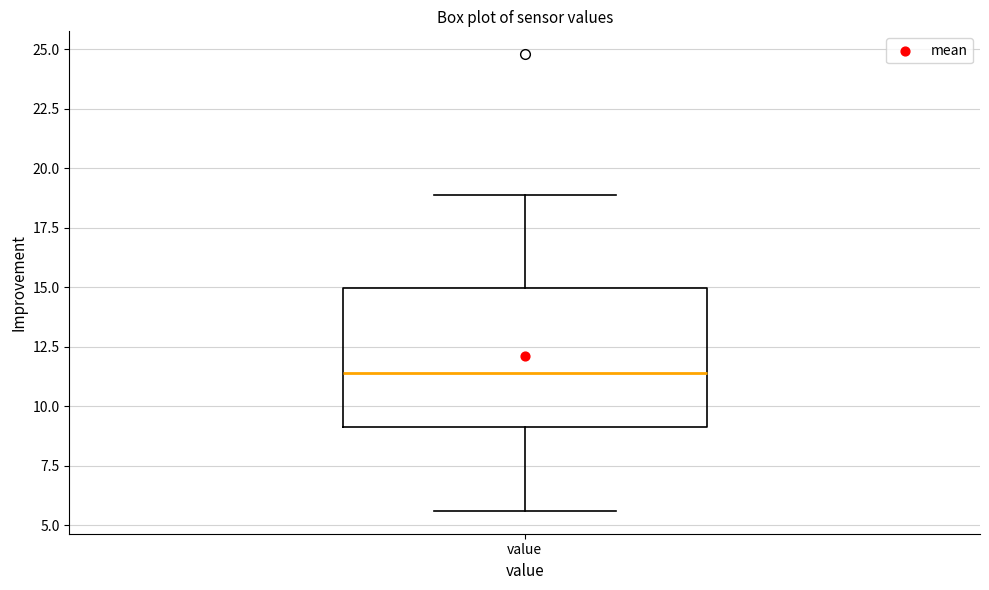

Transcribe this box plot: give where the median line is, the range the box spans, and where the two whiskers end, as read against the y-axis. The values are not printed on the chart, so give them approximately, as read against the axis.

median 11.5, box 9.0 to 15.0, whiskers 5.5 to 19.0